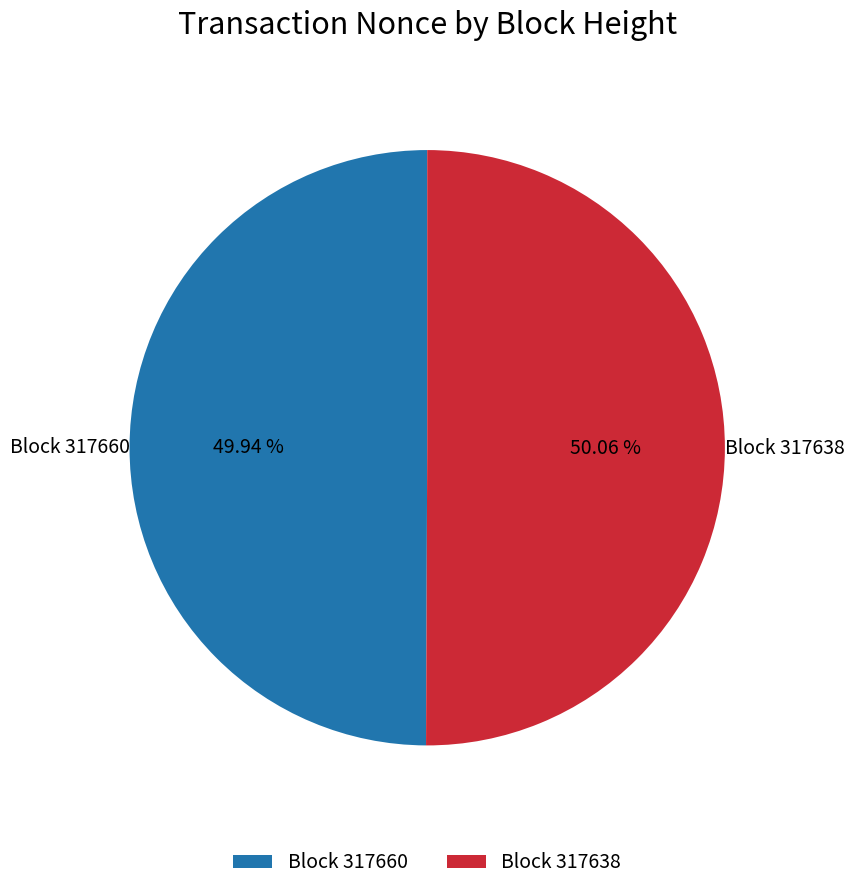

Does any single category account for the majority?

Yes